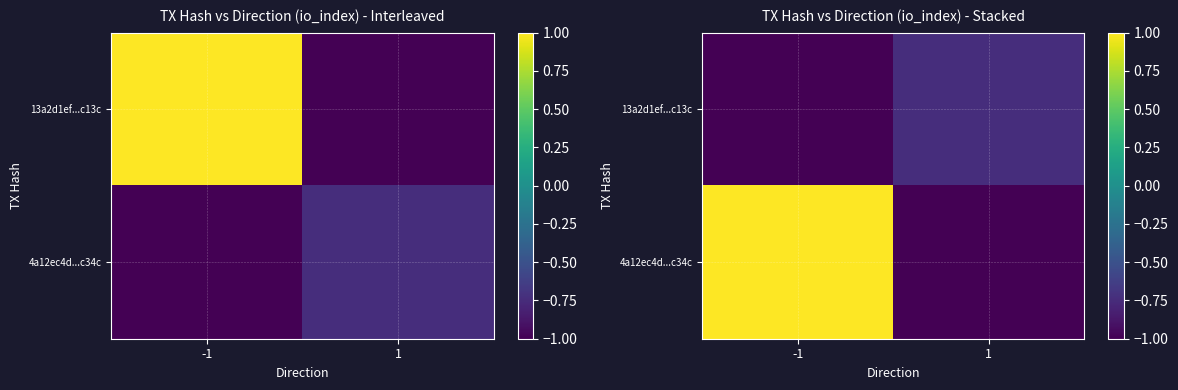

True or false: 4a12ec4d...c34c has a value of -1.5 at 1.

False